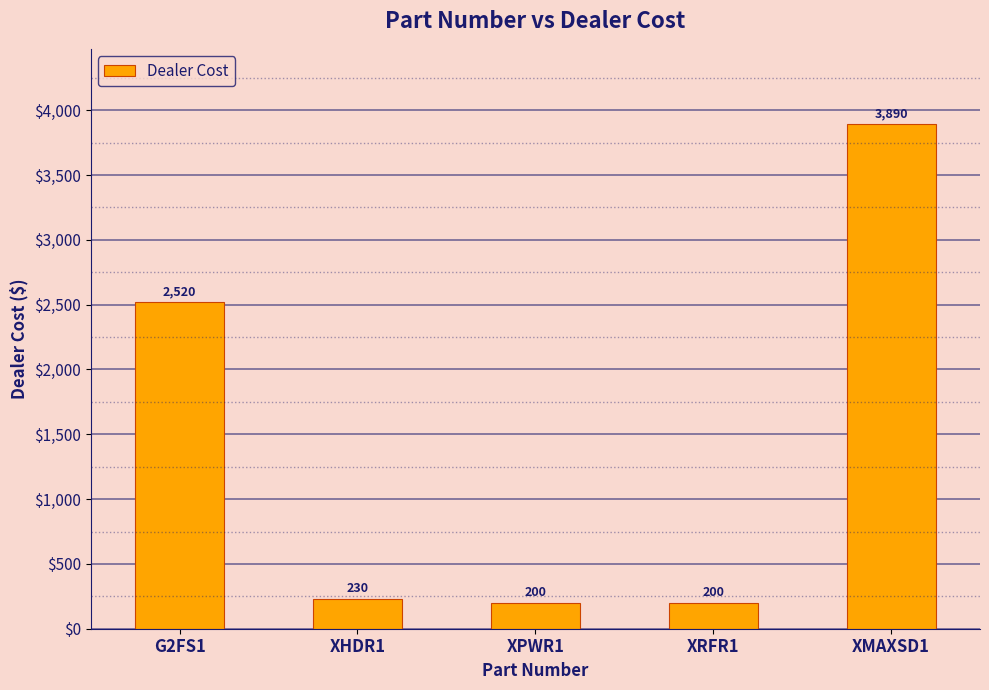

What position from the right is G2FS1?

5